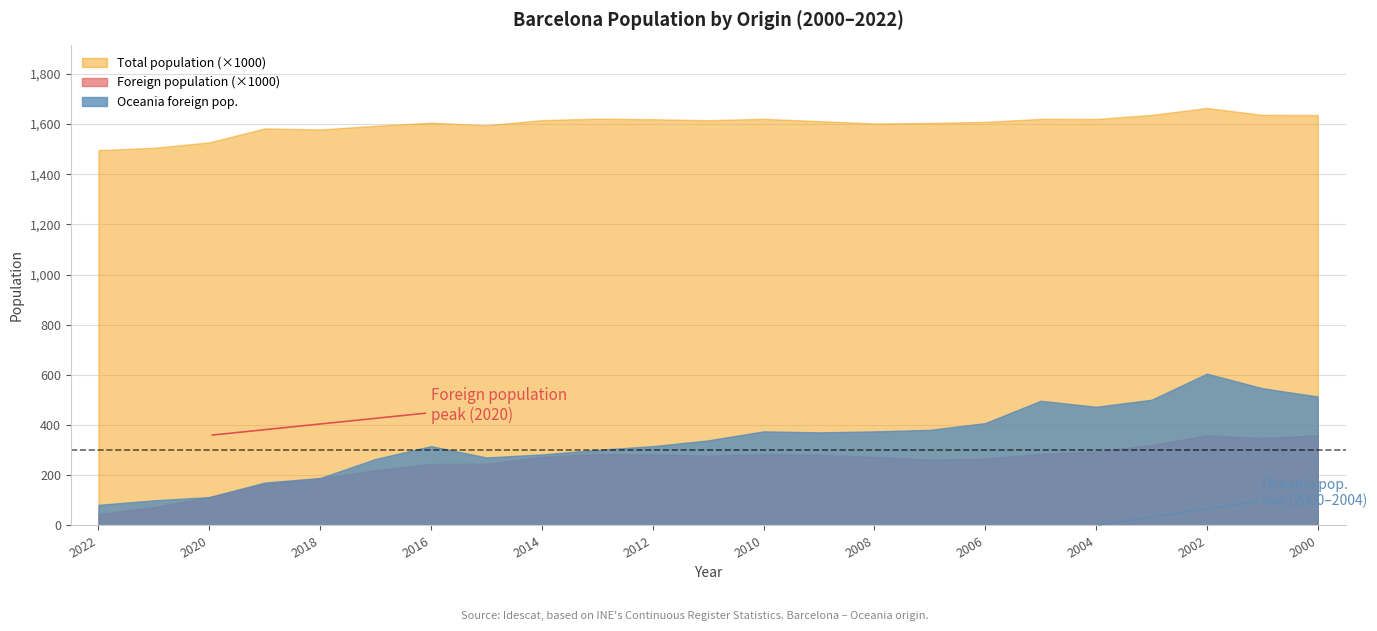

True or false: Foreign population (×1000) and Total population (×1000) cross at least once.

False